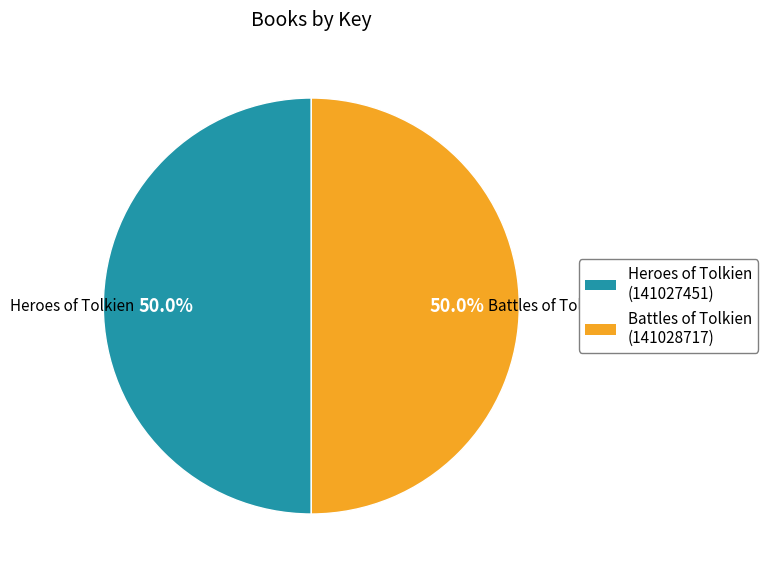

To the nearest percent, what portion does Battles of Tolkien represent?

50%